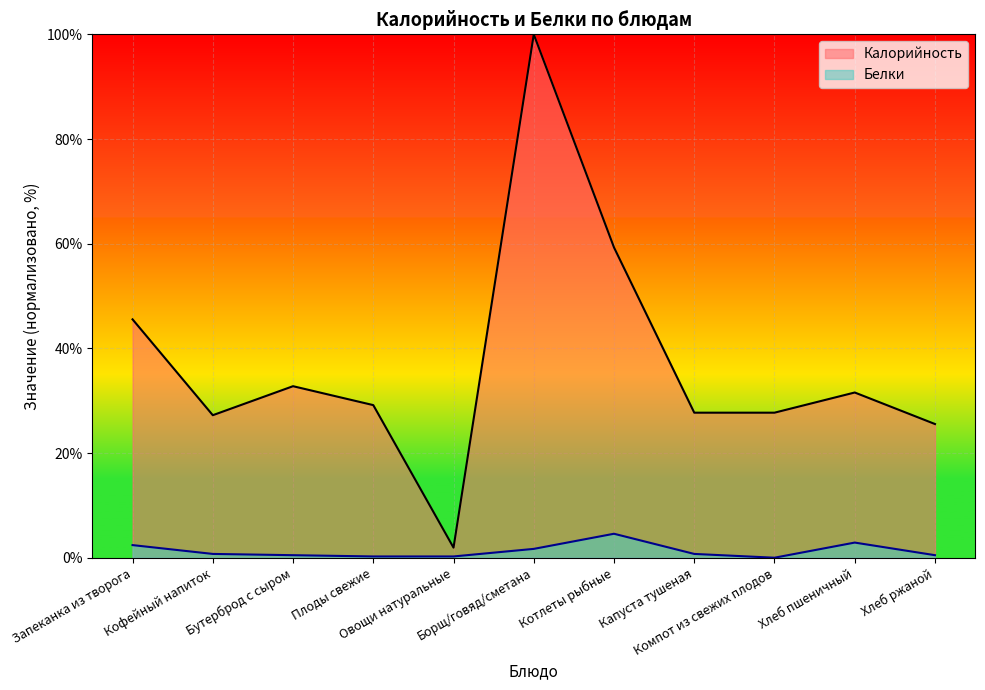

What is the label of the 7th point from the left?

Котлеты рыбные